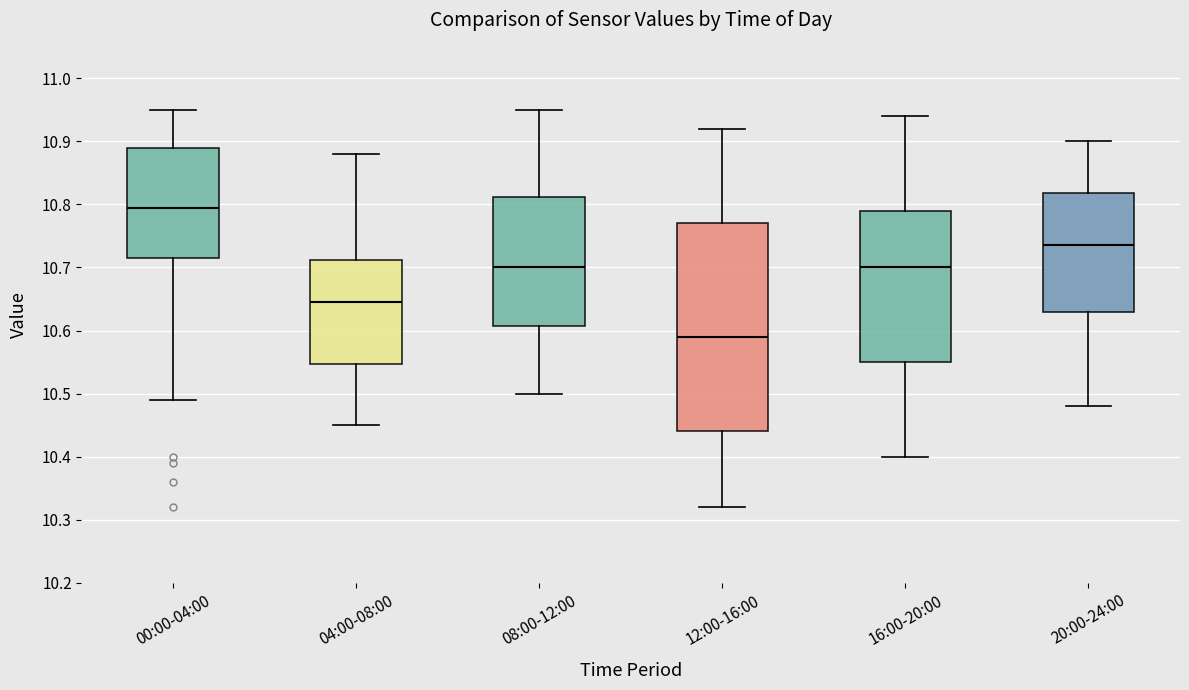

Which box has the lowest median line?

12:00-16:00